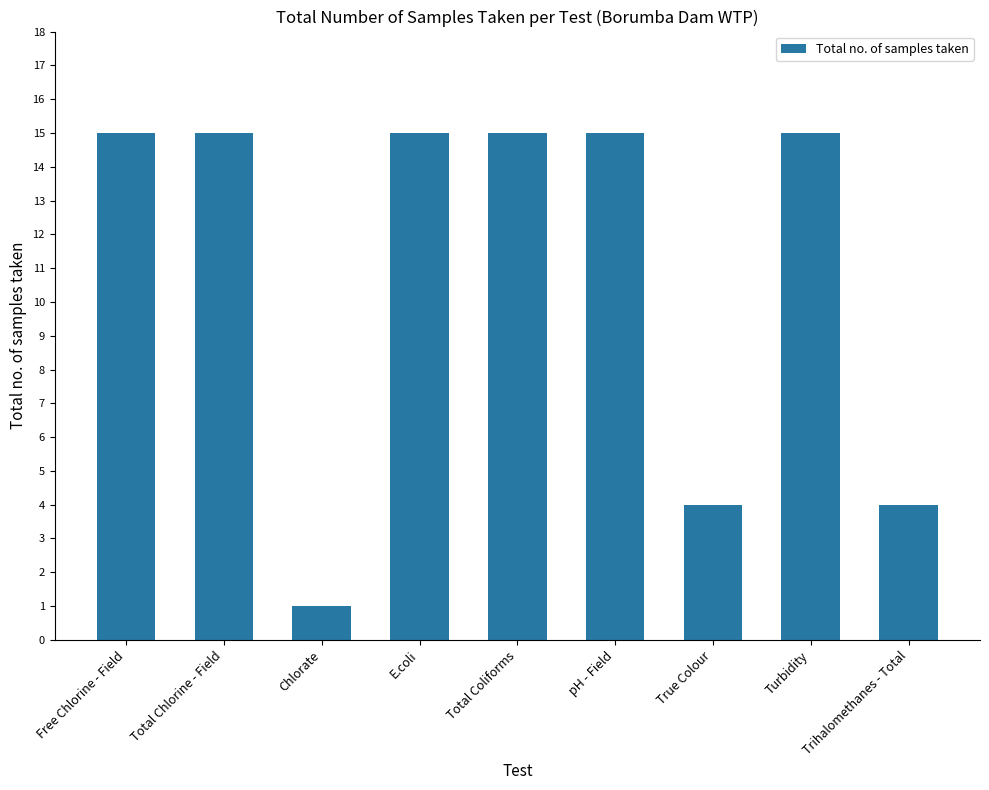

What is the maximum value shown in the chart?

15